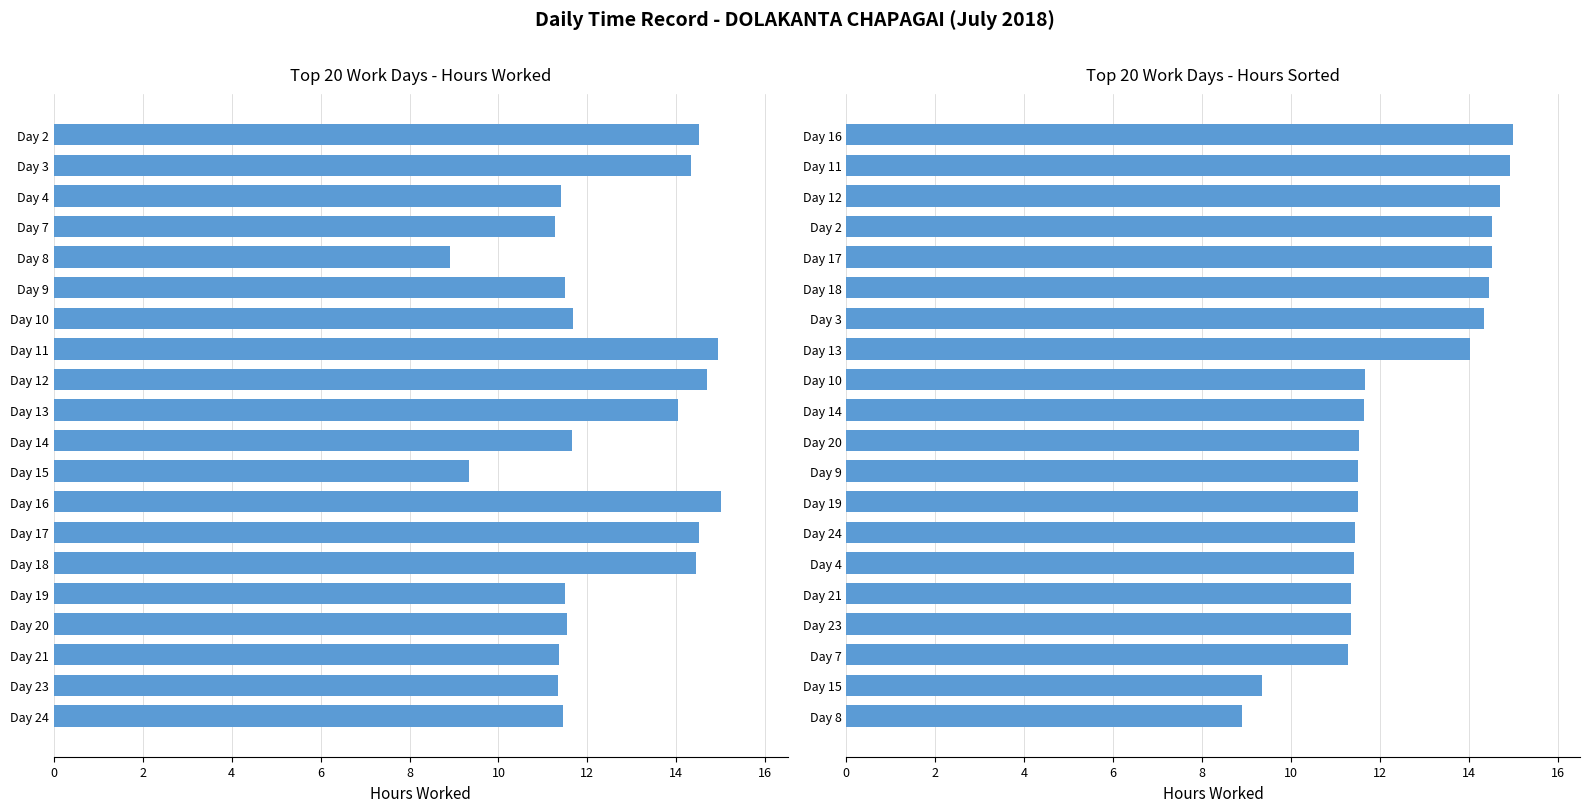

How many distinct data groups are displayed?

2